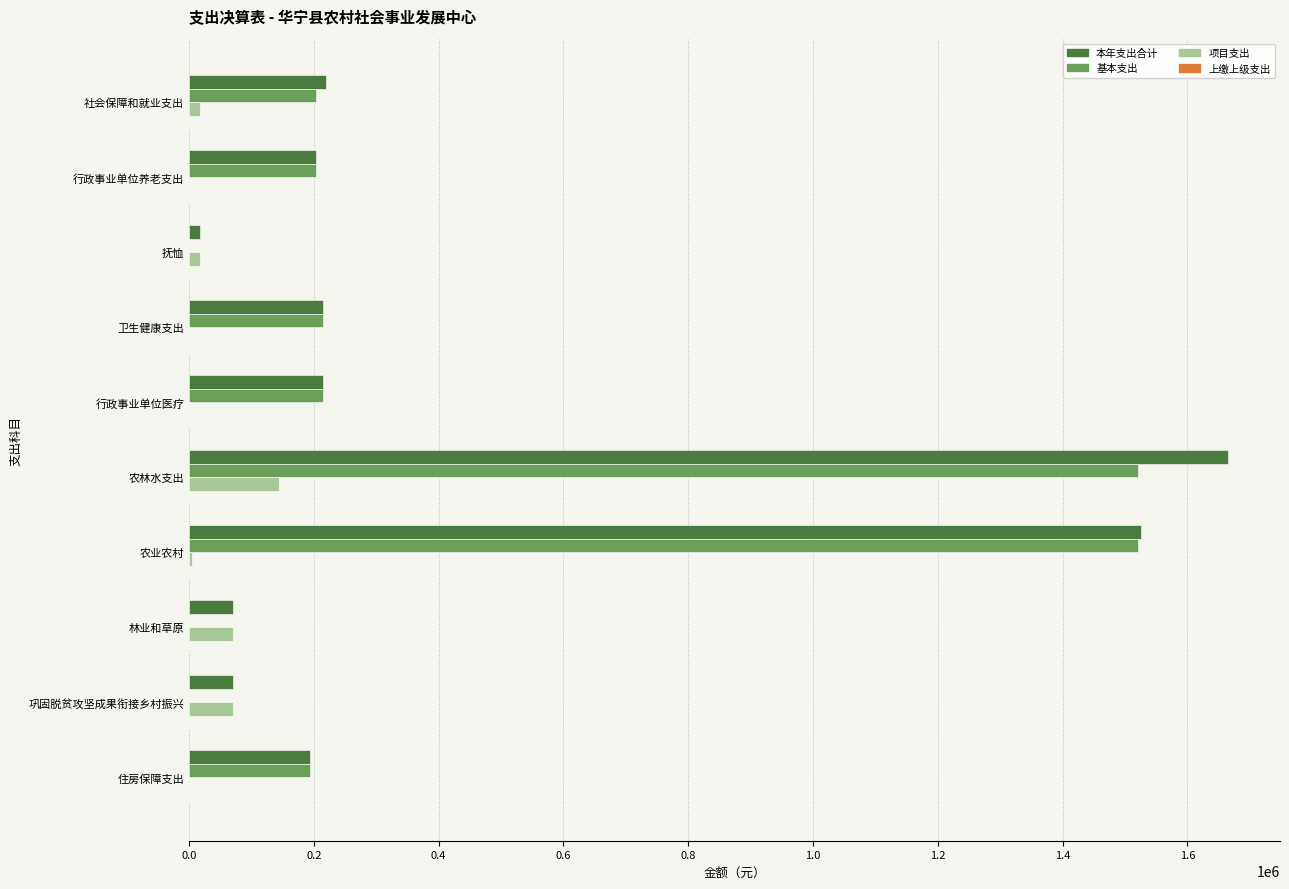

True or false: 基本支出 has a value of 1520618.6 at 农林水支出.

True